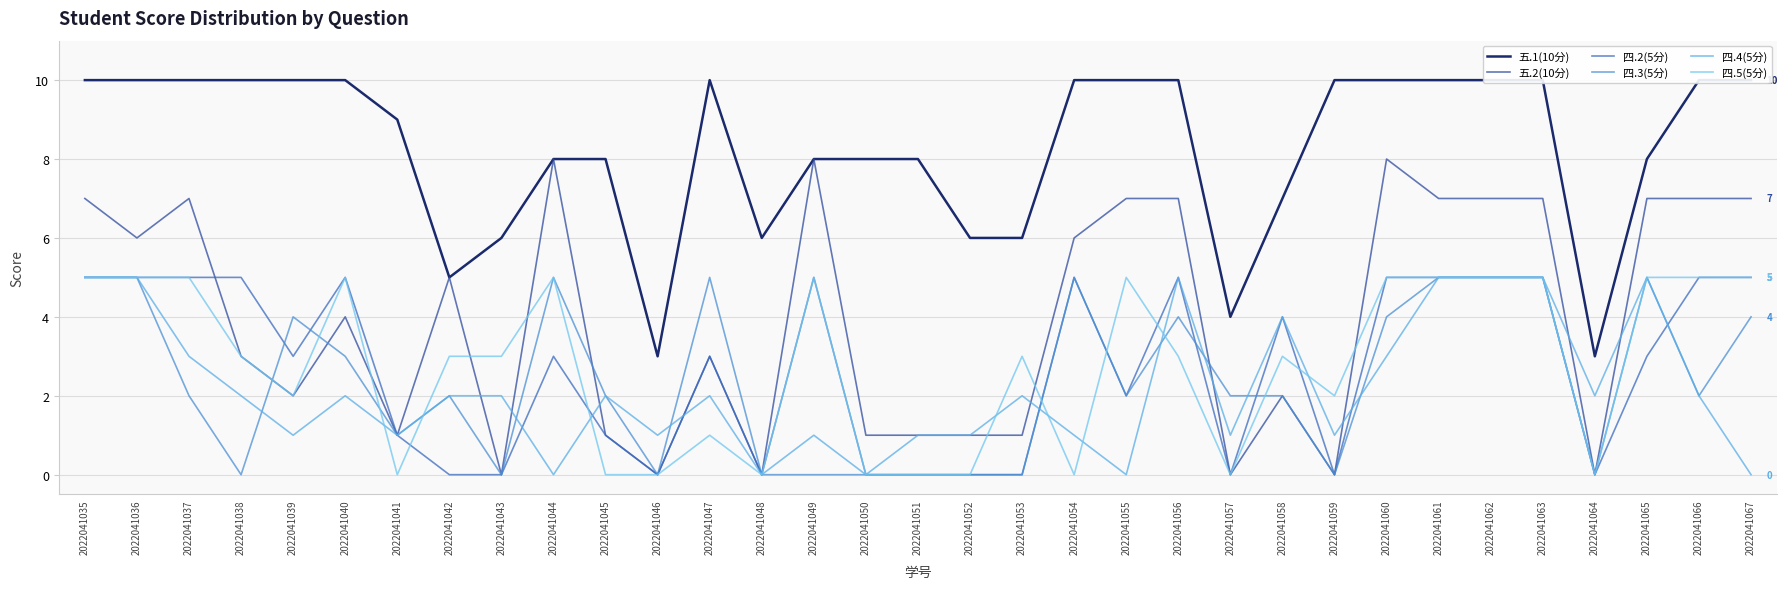

The value of 四.2(5分) at 2022041063 is 5. True or false?

True